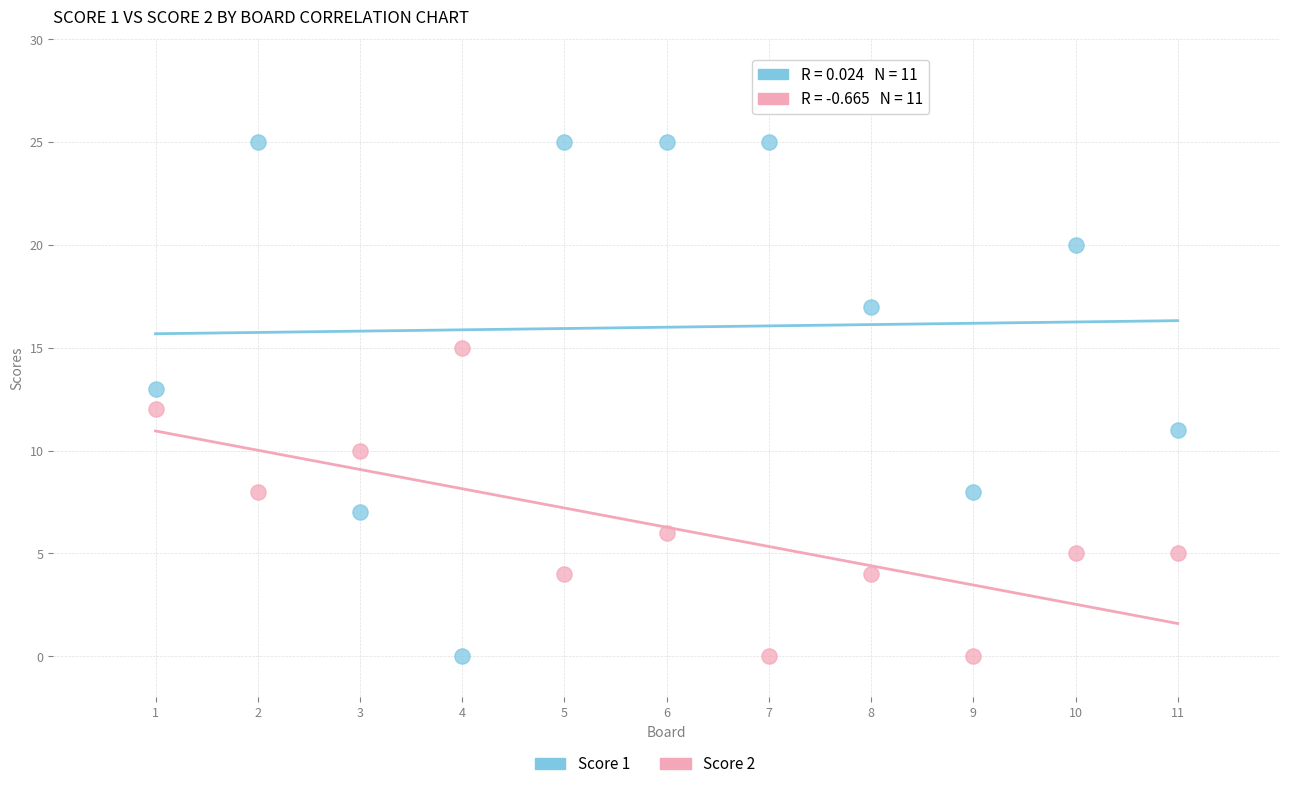

Across all data points, what is the range of X values (max minus min)?

10